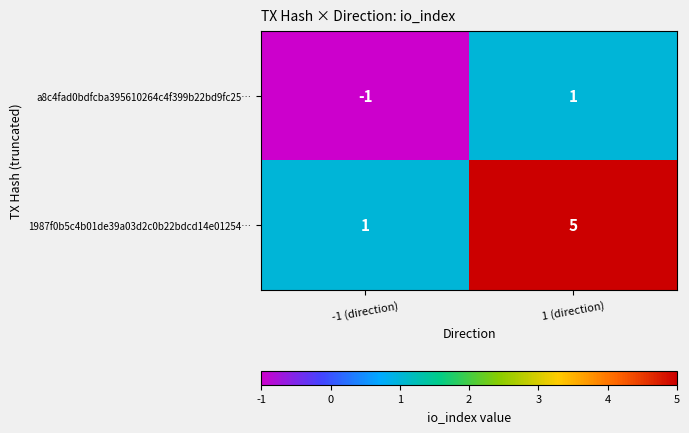

Rank the series by their maximum value, from highest to lowest.

1987f0b5c4b01de39a03d2c0b22bdcd14e01254…, a8c4fad0bdfcba395610264c4f399b22bd9fc25…